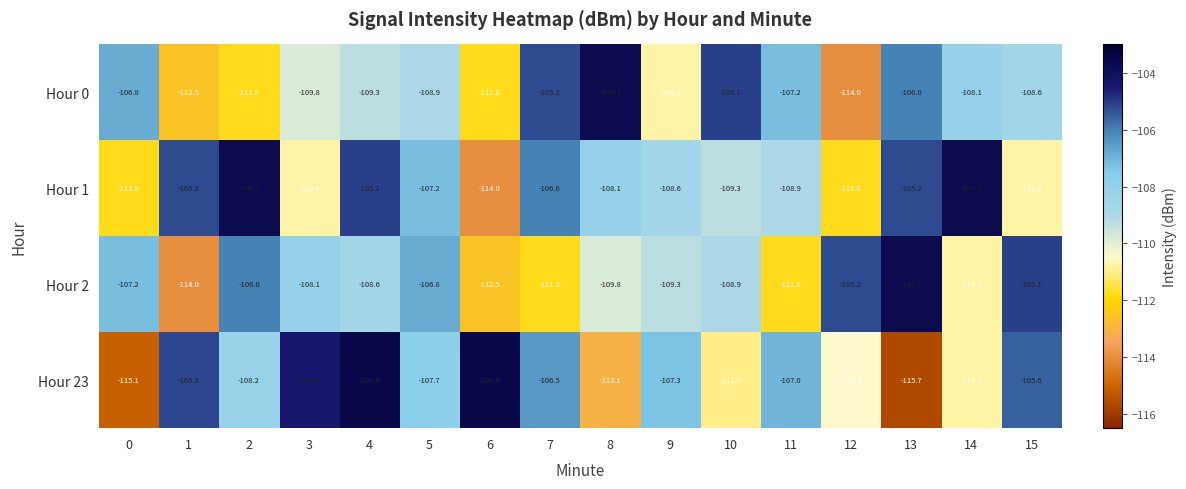

Where is Hour 2 nearest to the value -108?

3